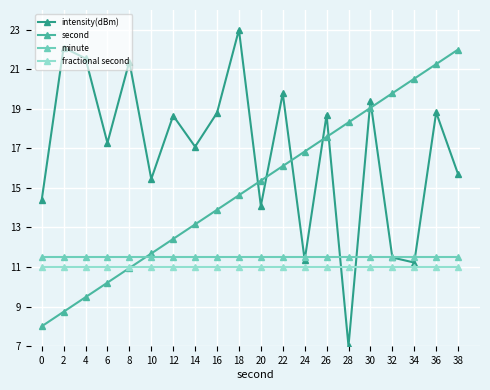

What is the lowest value of the second series?

8.0